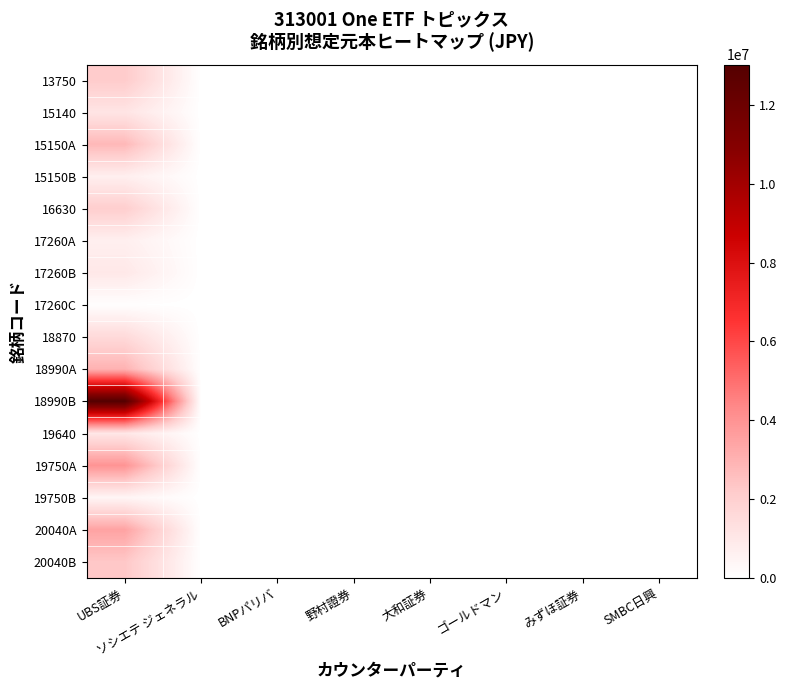

Reading right to left, transcribe all the data shown in this chart.

13750: SMBC日興=0	みずほ証券=0	ゴールドマン=0	大和証券=0	野村證券=0	BNPパリバ=0	ソシエテ ジェネラル=0	UBS証券=2180000
15140: SMBC日興=0	みずほ証券=0	ゴールドマン=0	大和証券=0	野村證券=0	BNPパリバ=0	ソシエテ ジェネラル=0	UBS証券=1135600
15150A: SMBC日興=0	みずほ証券=0	ゴールドマン=0	大和証券=0	野村證券=0	BNPパリバ=0	ソシエテ ジェネラル=0	UBS証券=2804000
15150B: SMBC日興=0	みずほ証券=0	ゴールドマン=0	大和証券=0	野村證券=0	BNPパリバ=0	ソシエテ ジェネラル=0	UBS証券=701000
16630: SMBC日興=0	みずほ証券=0	ゴールドマン=0	大和証券=0	野村證券=0	BNPパリバ=0	ソシエテ ジェネラル=0	UBS証券=2065000
17260A: SMBC日興=0	みずほ証券=0	ゴールドマン=0	大和証券=0	野村證券=0	BNPパリバ=0	ソシエテ ジェネラル=0	UBS証券=684600
17260B: SMBC日興=0	みずほ証券=0	ゴールドマン=0	大和証券=0	野村證券=0	BNPパリバ=0	ソシエテ ジェネラル=0	UBS証券=978000
17260C: SMBC日興=0	みずほ証券=0	ゴールドマン=0	大和証券=0	野村證券=0	BNPパリバ=0	ソシエテ ジェネラル=0	UBS証券=65200
18870: SMBC日興=0	みずほ証券=0	ゴールドマン=0	大和証券=0	野村證券=0	BNPパリバ=0	ソシエテ ジェネラル=0	UBS証券=1591200
18990A: SMBC日興=0	みずほ証券=0	ゴールドマン=0	大和証券=0	野村證券=0	BNPパリバ=0	ソシエテ ジェネラル=0	UBS証券=3006000
18990B: SMBC日興=0	みずほ証券=0	ゴールドマン=0	大和証券=0	野村證券=0	BNPパリバ=0	ソシエテ ジェネラル=0	UBS証券=13026000
19640: SMBC日興=0	みずほ証券=0	ゴールドマン=0	大和証券=0	野村證券=0	BNPパリバ=0	ソシエテ ジェネラル=0	UBS証券=1053000
19750A: SMBC日興=0	みずほ証券=0	ゴールドマン=0	大和証券=0	野村證券=0	BNPパリバ=0	ソシエテ ジェネラル=0	UBS証券=3961800
19750B: SMBC日興=0	みずほ証券=0	ゴールドマン=0	大和証券=0	野村證券=0	BNPパリバ=0	ソシエテ ジェネラル=0	UBS証券=440200
20040A: SMBC日興=0	みずほ証券=0	ゴールドマン=0	大和証券=0	野村證券=0	BNPパリバ=0	ソシエテ ジェネラル=0	UBS証券=3475200
20040B: SMBC日興=0	みずほ証券=0	ゴールドマン=0	大和証券=0	野村證券=0	BNPパリバ=0	ソシエテ ジェネラル=0	UBS証券=2316800